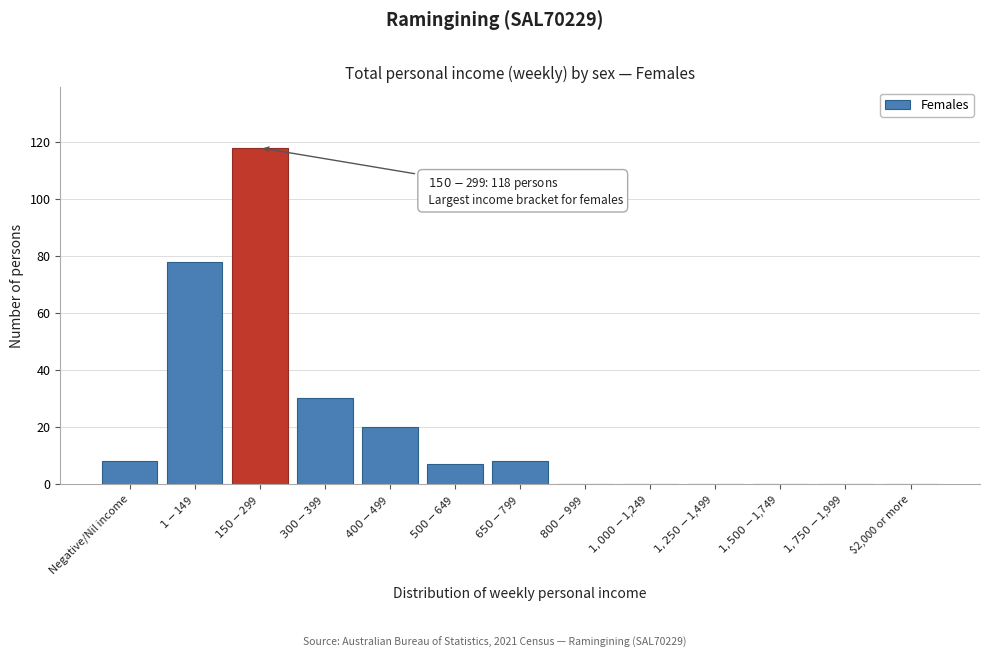

What is the maximum value shown in the chart?

118